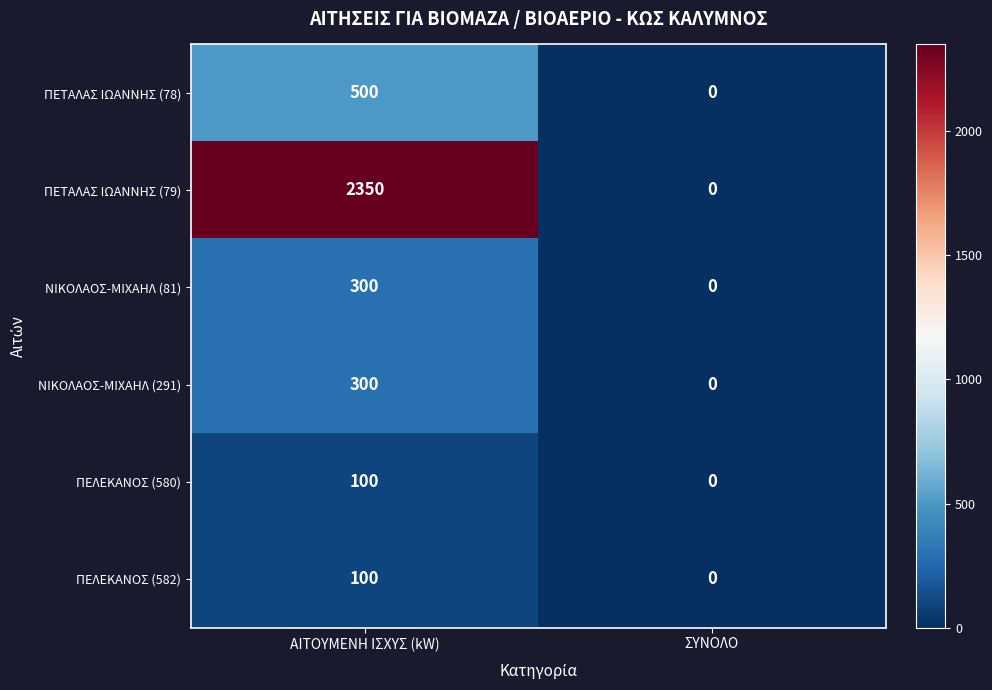

What is the average value of the ΝΙΚΟΛΑΟΣ-ΜΙΧΑΗΛ (81) series?

150